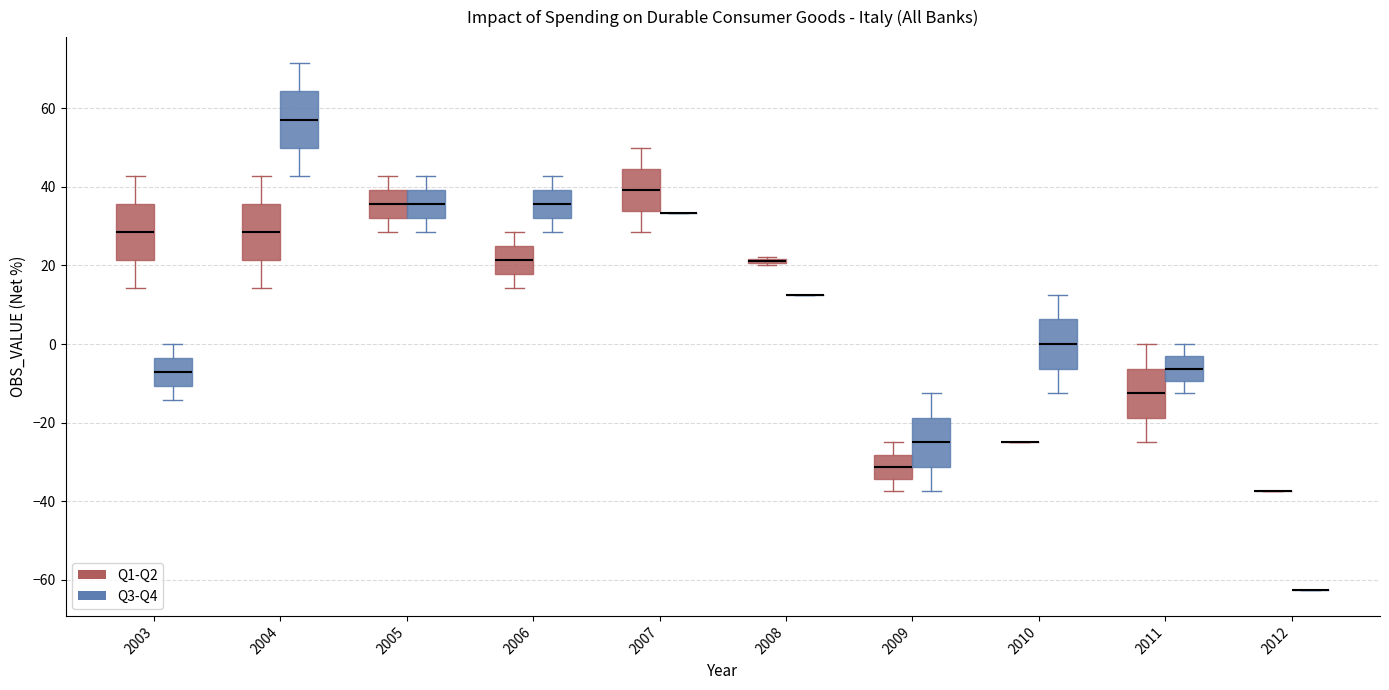

Where is the upper edge of the box for 2007 (Q1-Q2) on the y-axis? The values are not printed on the chart, so give them approximately, as read against the axis.

44